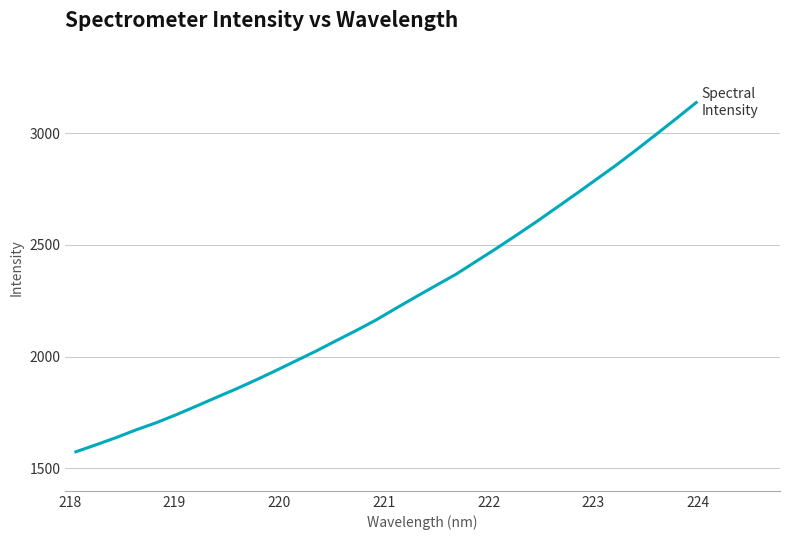

What is the smallest value displayed?

1574.7